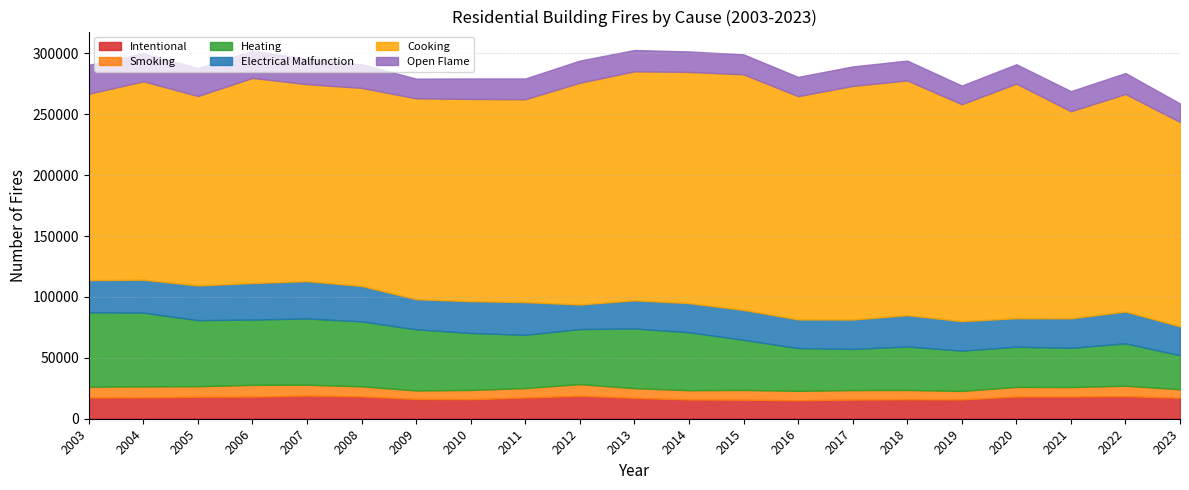

What is the value of the Intentional point at the 10th from the left?

18800